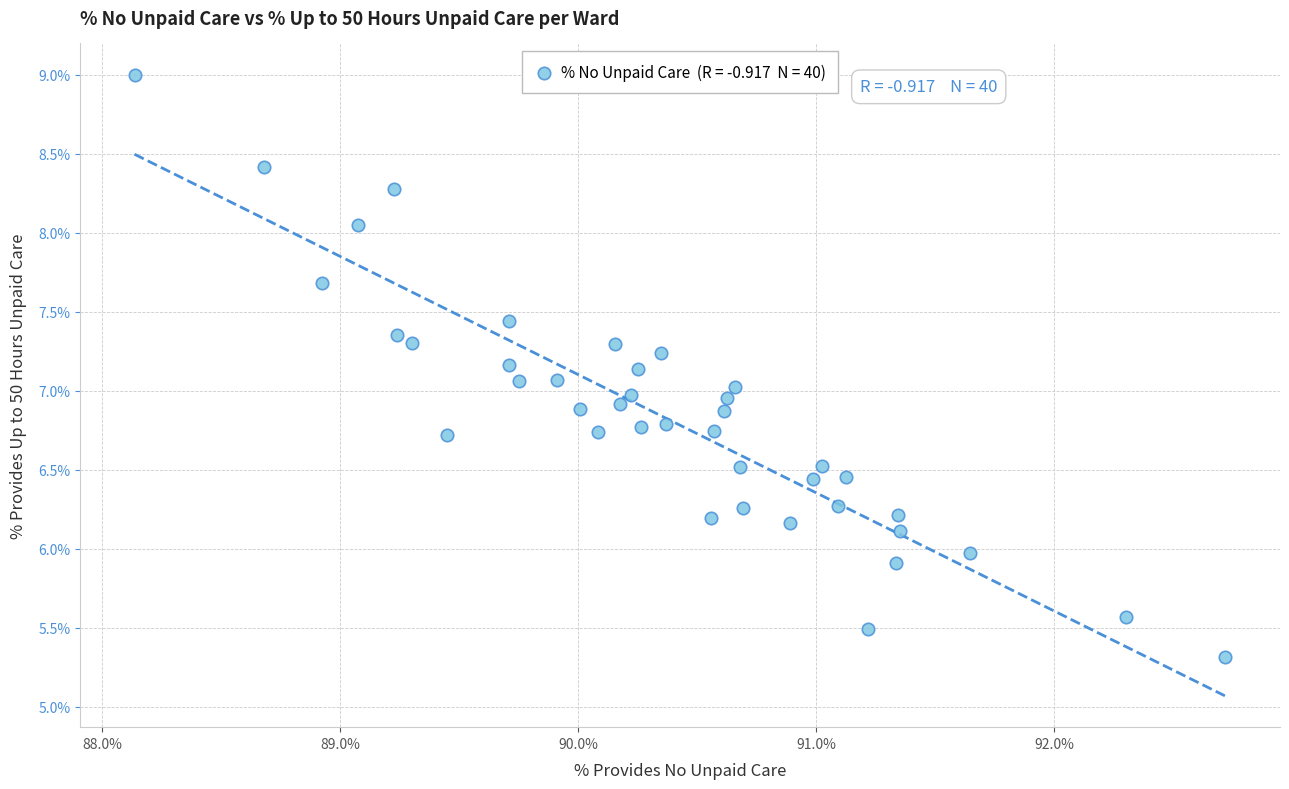

What is the range of X values (max minus min)?

4.6